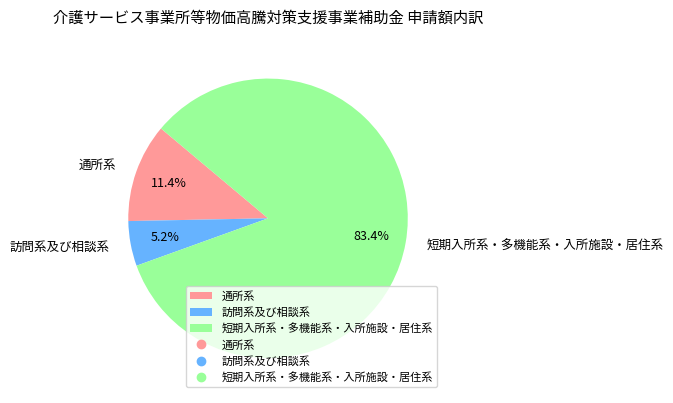

What percentage is the 短期入所系・多機能系・入所施設・居住系 slice, to the nearest percent?

83%